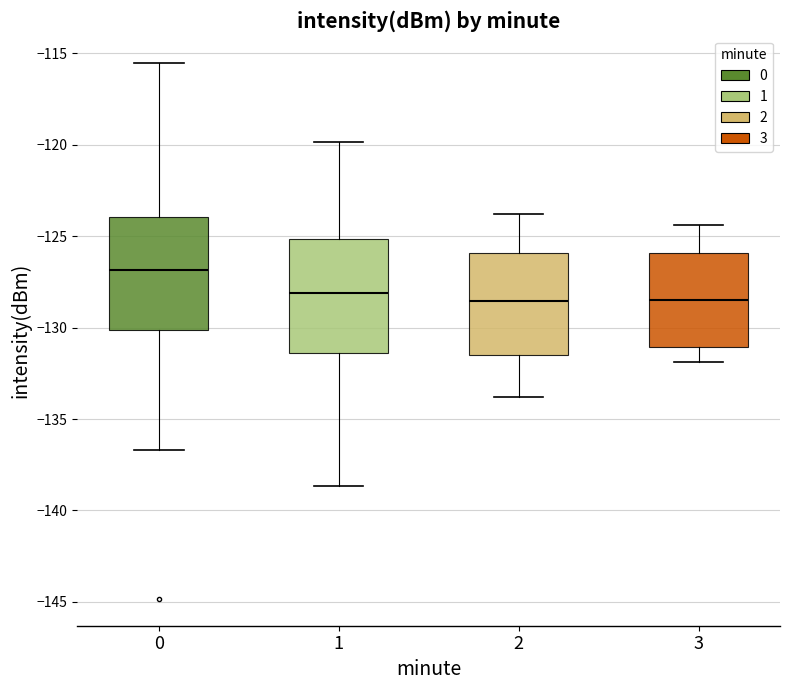

Reading left to right, read every box against the y-axis: the position of its median line, the range the box covers, and the ends of its whiskers. The values are not printed on the chart, so give them approximately, as read against the axis.

0: median -127.0, box -130.0 to -124.0, whiskers -136.5 to -115.5
1: median -128.0, box -131.5 to -125.0, whiskers -138.5 to -120.0
2: median -128.5, box -131.5 to -126.0, whiskers -134.0 to -124.0
3: median -128.5, box -131.0 to -126.0, whiskers -132.0 to -124.5